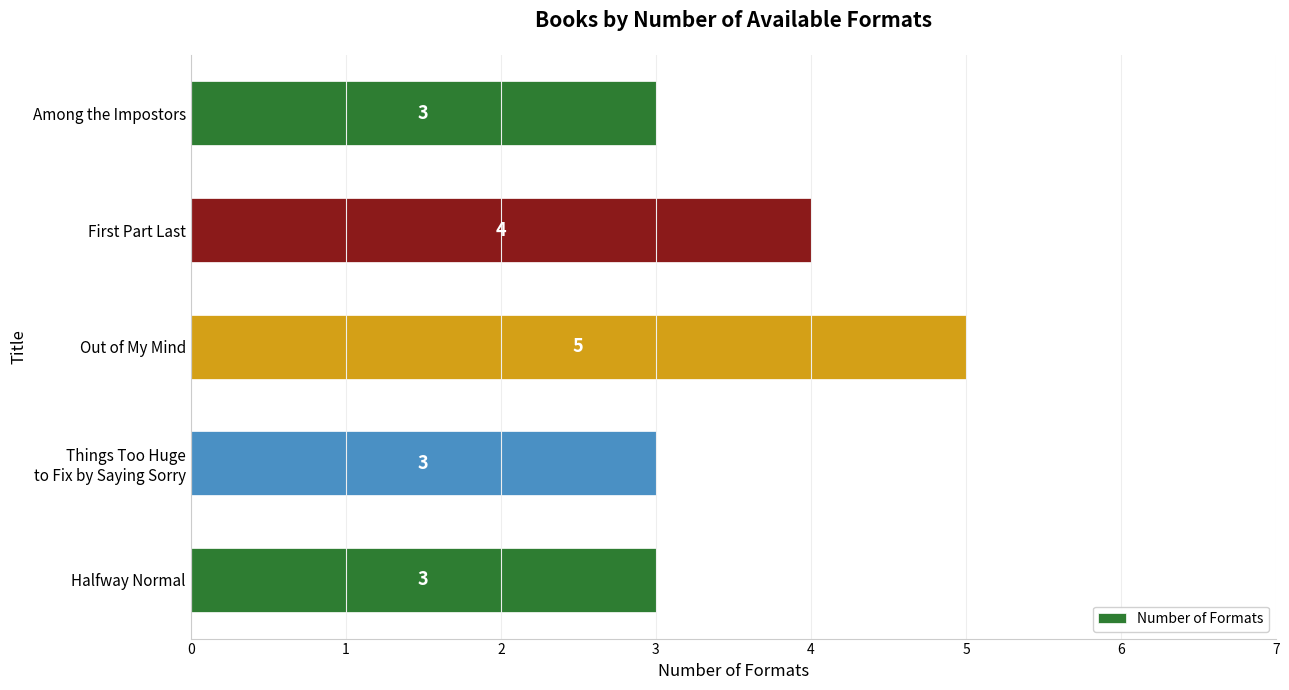

What is the maximum value shown in the chart?

5